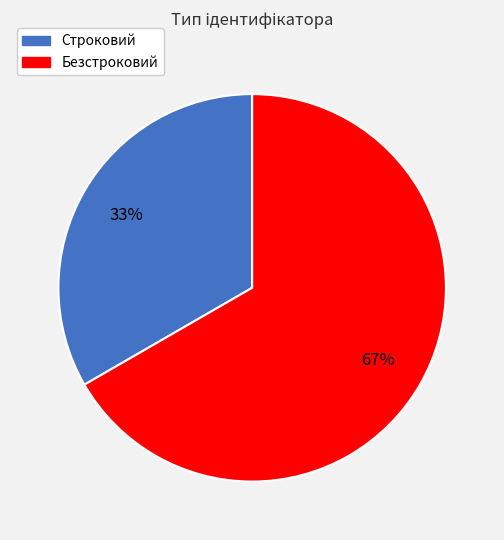

The Строковий slice represents 33% of the pie. True or false?

True